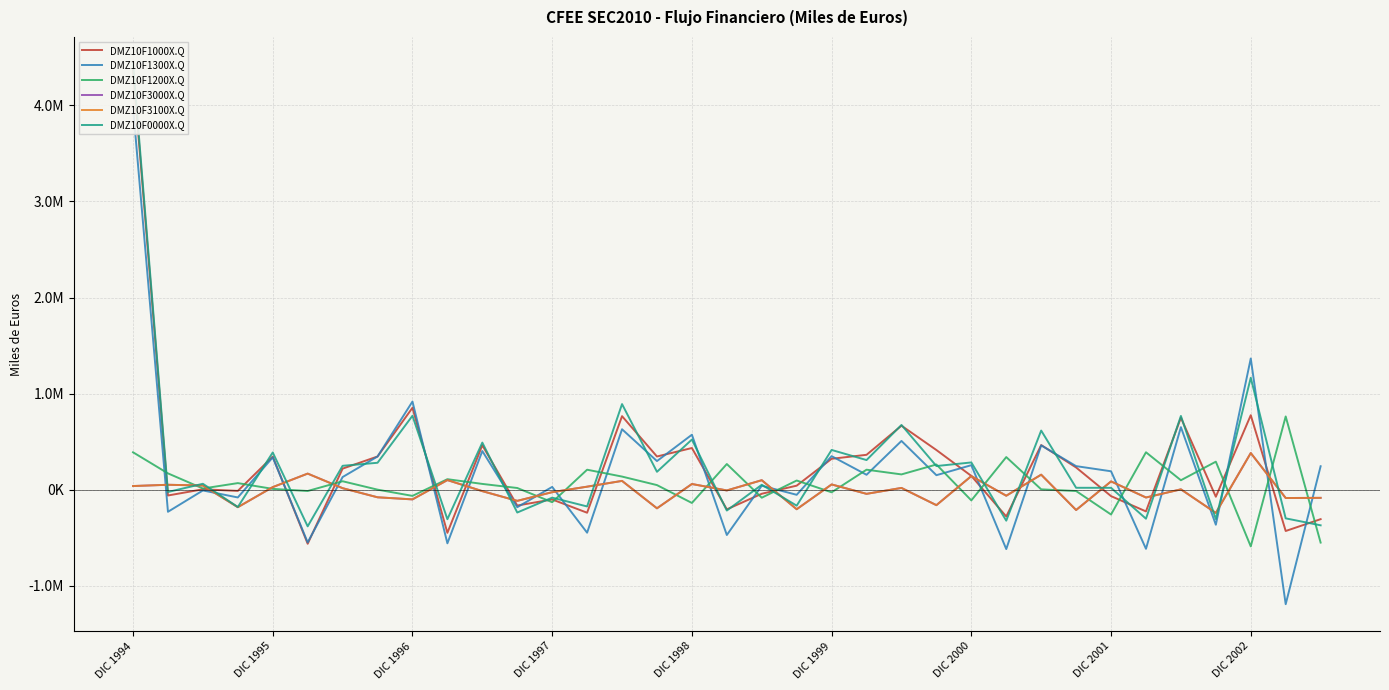

At which category is the sum across all series the highest?

DIC 1994